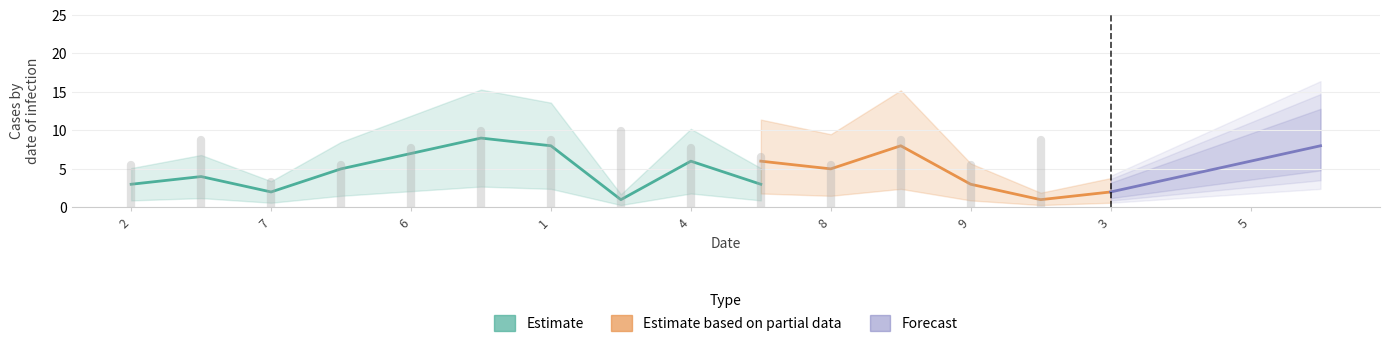

True or false: col_9 has more than 1 points higher than both neighbors.

True